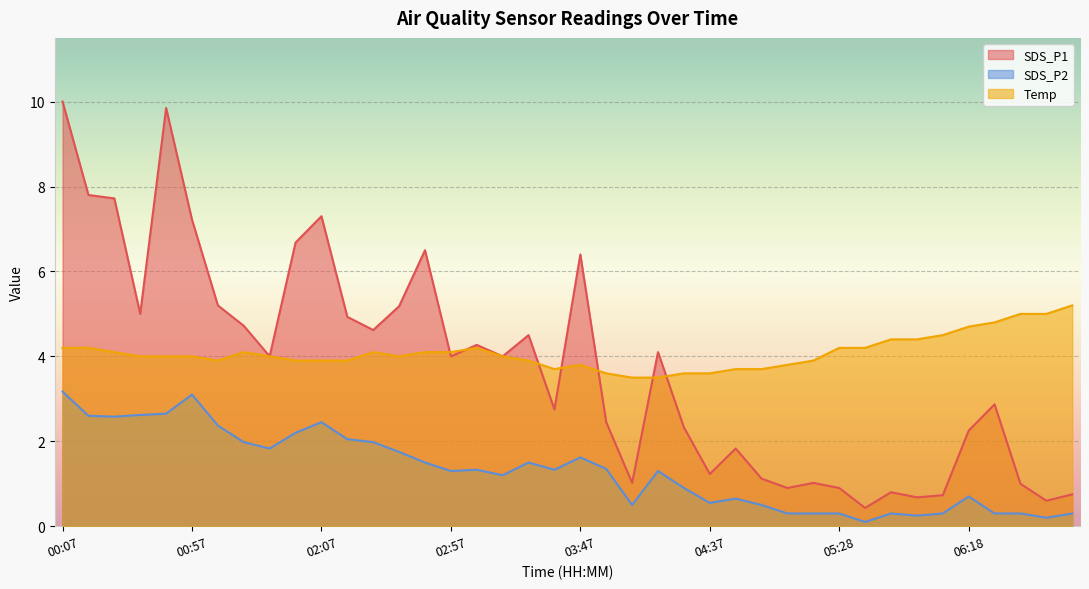

Reading left to right, extract all data points from this chart.

SDS_P1: 00:07=10.0	00:17=7.8	00:27=7.7	00:37=5.0	00:47=9.8	00:57=7.2	01:07=5.2	01:17=4.7	01:27=4.0	01:57=6.7	02:07=7.3	02:17=4.9	02:27=4.6	02:37=5.2	02:47=6.5	02:57=4.0	03:07=4.3	03:17=4.0	03:27=4.5	03:37=2.8	03:47=6.4	03:57=2.5	04:07=1.0	04:17=4.1	04:27=2.3	04:37=1.2	04:47=1.8	04:57=1.1	05:08=0.9	05:18=1.0	05:28=0.9	05:38=0.4	05:48=0.8	05:58=0.7	06:08=0.7	06:18=2.2	06:28=2.9	06:38=1.0	06:48=0.6	06:58=0.8
SDS_P2: 00:07=3.2	00:17=2.6	00:27=2.6	00:37=2.6	00:47=2.6	00:57=3.1	01:07=2.4	01:17=2.0	01:27=1.8	01:57=2.2	02:07=2.5	02:17=2.0	02:27=2.0	02:37=1.8	02:47=1.5	02:57=1.3	03:07=1.3	03:17=1.2	03:27=1.5	03:37=1.3	03:47=1.6	03:57=1.4	04:07=0.5	04:17=1.3	04:27=0.9	04:37=0.6	04:47=0.7	04:57=0.5	05:08=0.3	05:18=0.3	05:28=0.3	05:38=0.1	05:48=0.3	05:58=0.2	06:08=0.3	06:18=0.7	06:28=0.3	06:38=0.3	06:48=0.2	06:58=0.3
Temp: 00:07=4.2	00:17=4.2	00:27=4.1	00:37=4.0	00:47=4.0	00:57=4.0	01:07=3.9	01:17=4.1	01:27=4.0	01:57=3.9	02:07=3.9	02:17=3.9	02:27=4.1	02:37=4.0	02:47=4.1	02:57=4.1	03:07=4.2	03:17=4.0	03:27=3.9	03:37=3.7	03:47=3.8	03:57=3.6	04:07=3.5	04:17=3.5	04:27=3.6	04:37=3.6	04:47=3.7	04:57=3.7	05:08=3.8	05:18=3.9	05:28=4.2	05:38=4.2	05:48=4.4	05:58=4.4	06:08=4.5	06:18=4.7	06:28=4.8	06:38=5.0	06:48=5.0	06:58=5.2